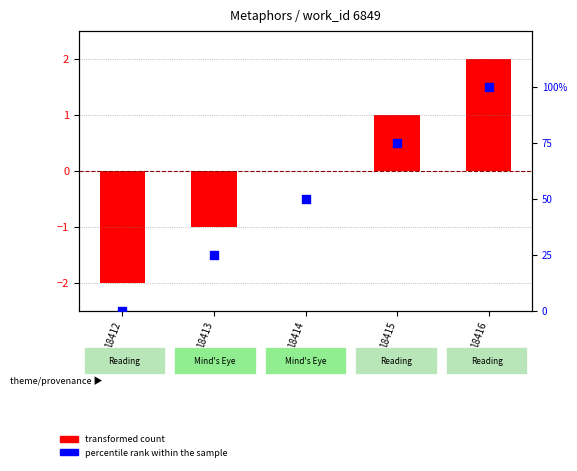

What are all the series names shown in the legend?

transformed count, percentile rank within the sample